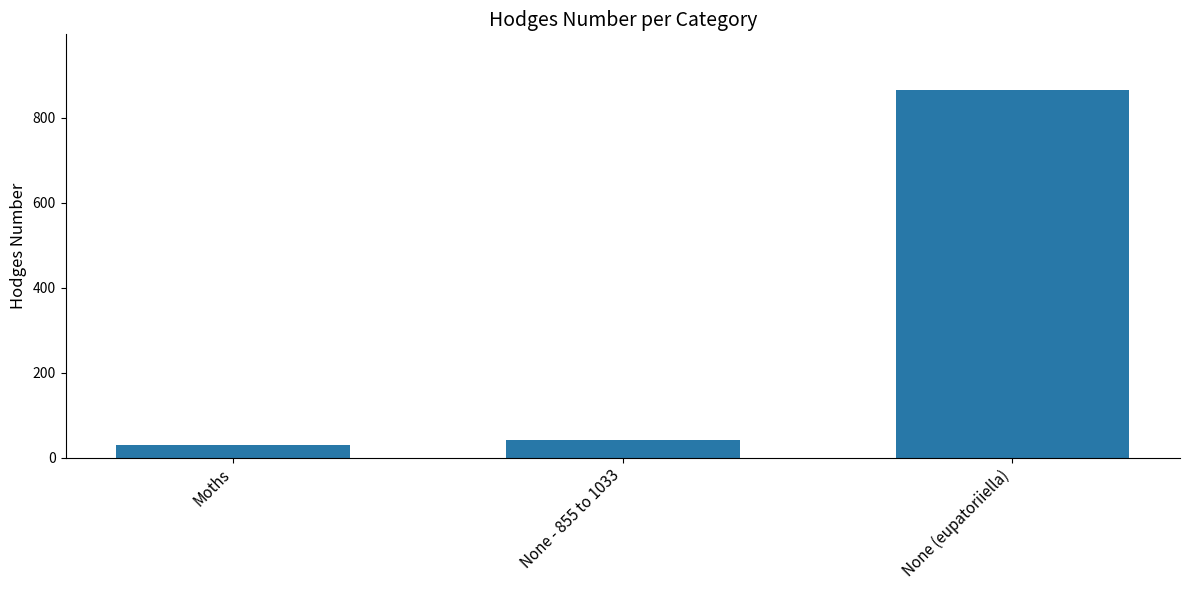

The value at None - 855 to 1033 is 42.0. True or false?

True